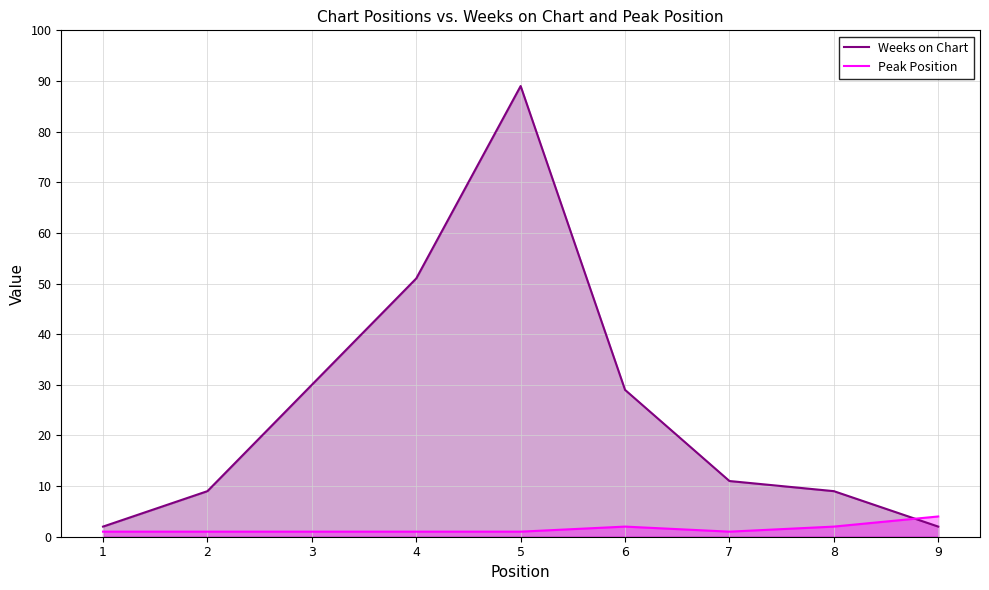

How many distinct data groups are displayed?

2